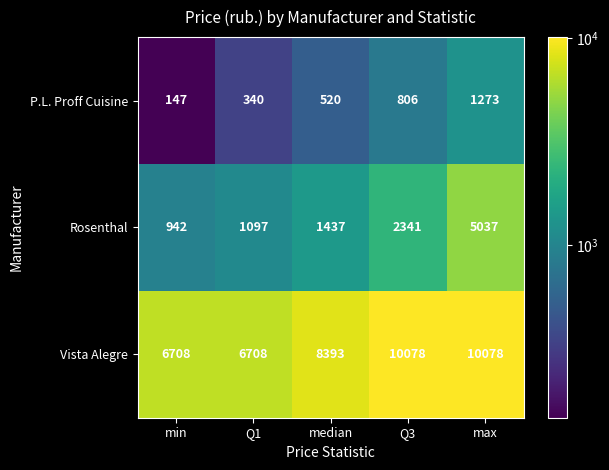

Which series has the largest range (max minus min)?

Rosenthal